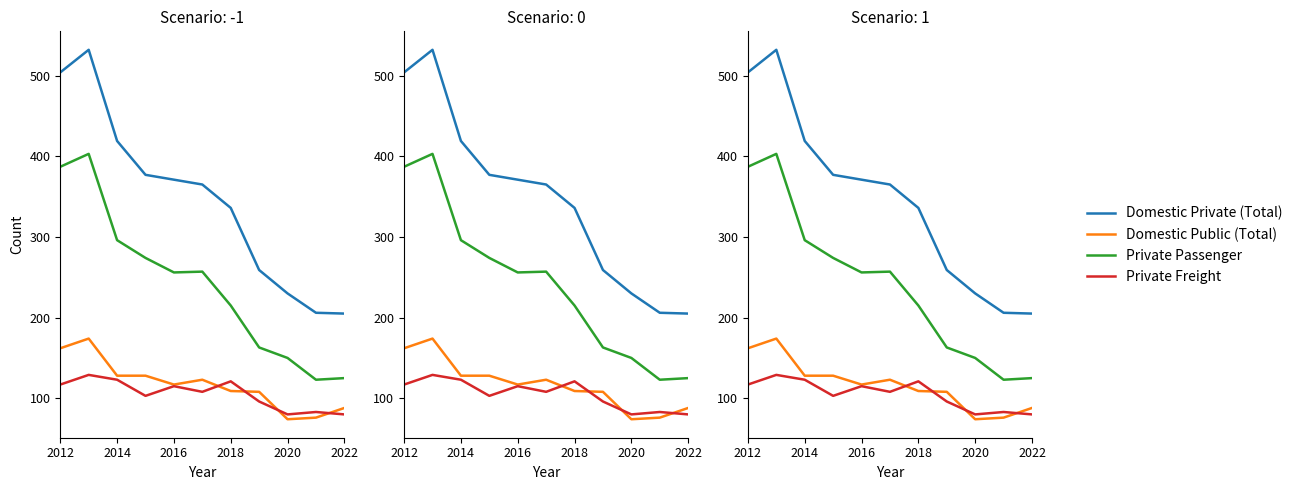

What are all the series names shown in the legend?

Domestic Private (Total), Domestic Public (Total), Private Passenger, Private Freight